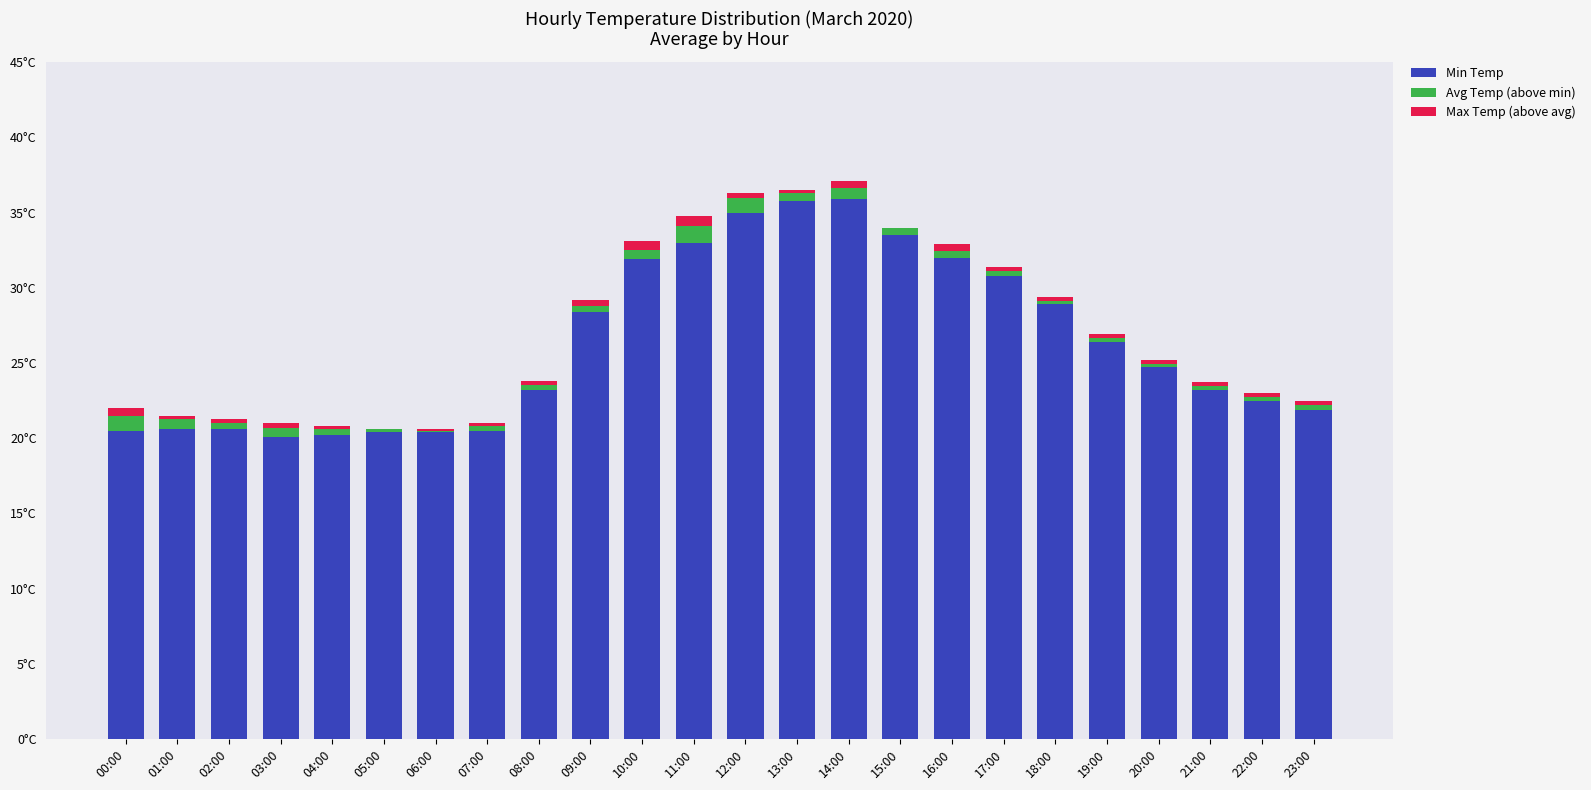

True or false: Avg Temp (above min) has a value of 0.4 at 01:00.

False